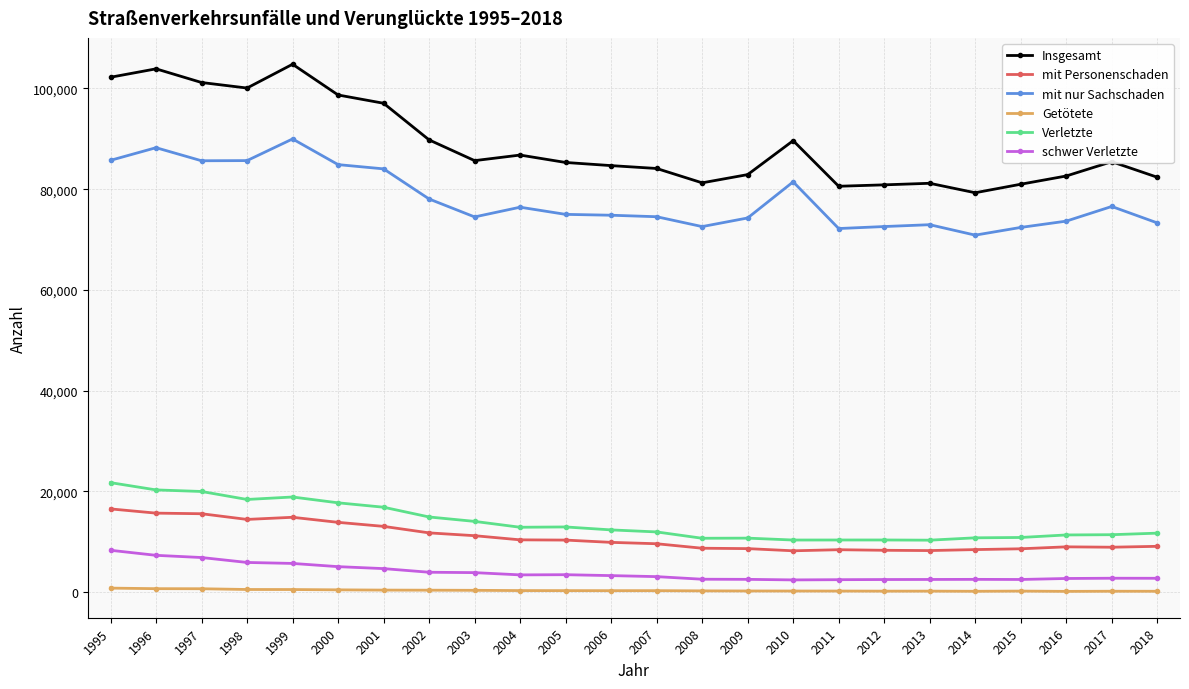

Is the value of Insgesamt at 2003 greater than the value of mit nur Sachschaden at 2001?

Yes